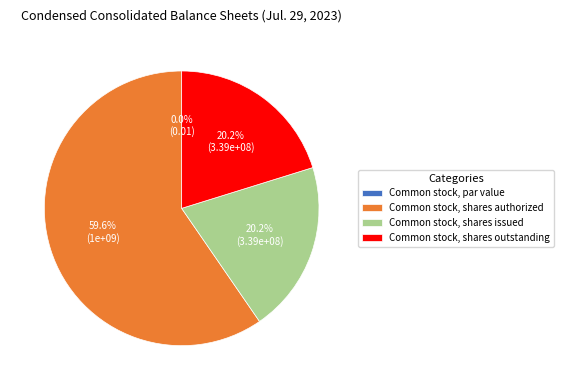

To the nearest percent, what is the difference between the Common stock, shares authorized and Common stock, par value slice percentages?

60%